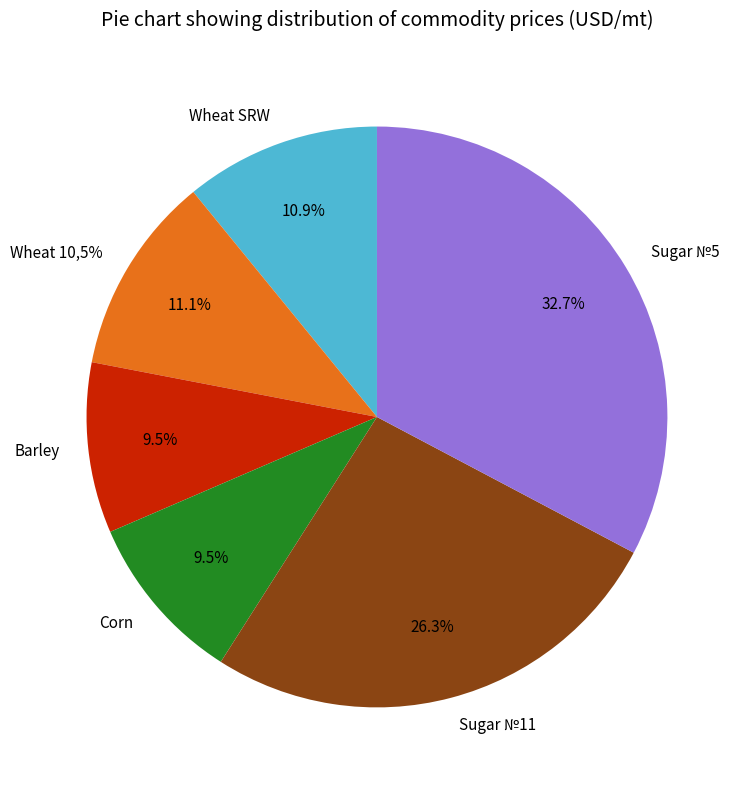

Is there any slice that represents more than half of the pie?

No